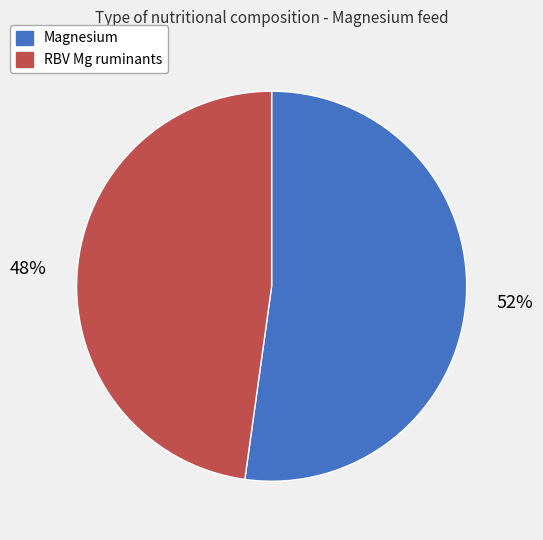

Does any single category account for the majority?

Yes